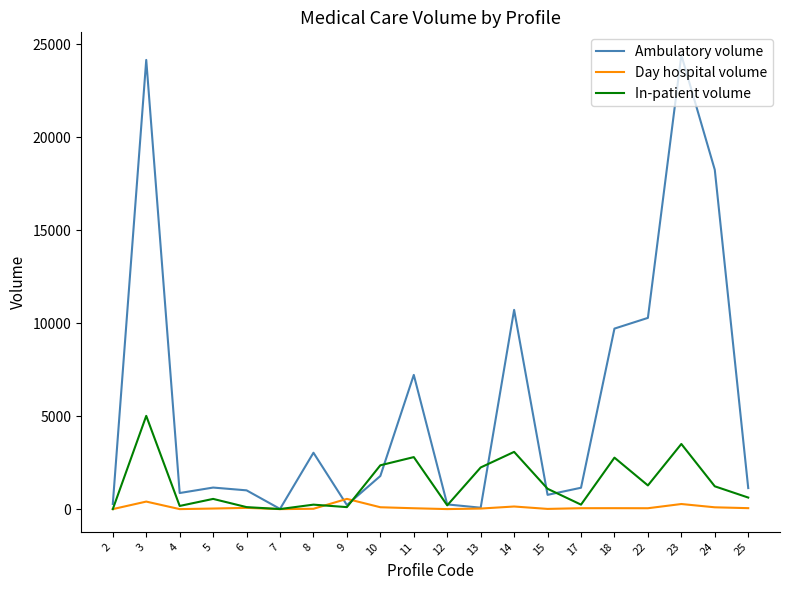

What is the difference between the second highest and minimum values in the In-patient volume series?

3504